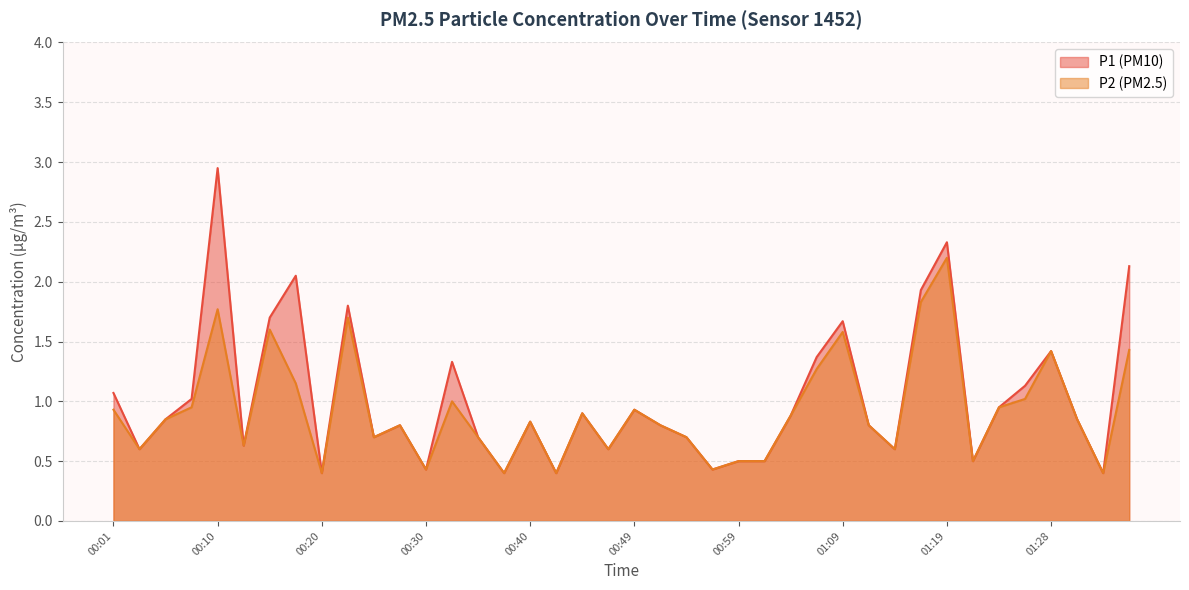

What is the average value of the P2 series?

0.9